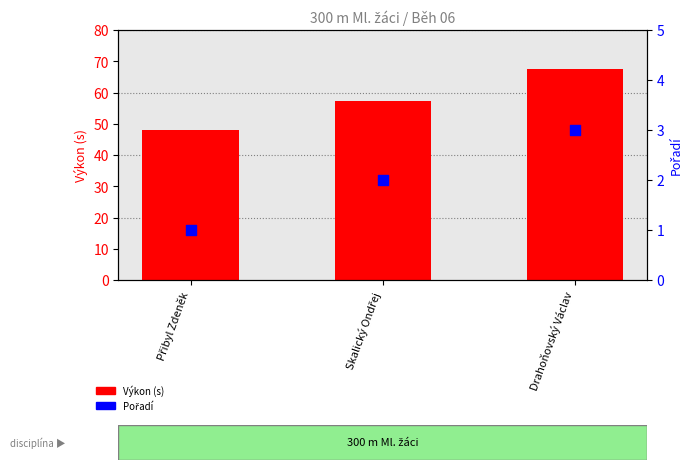

Which series reaches the maximum Y coordinate?

Výkon